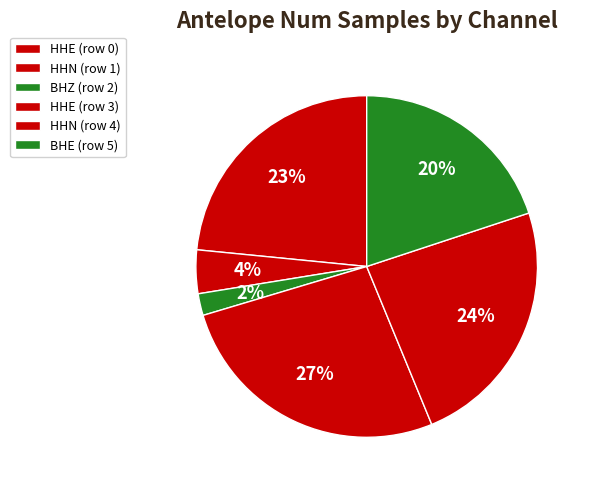

Count the number of slices in the pie.

6